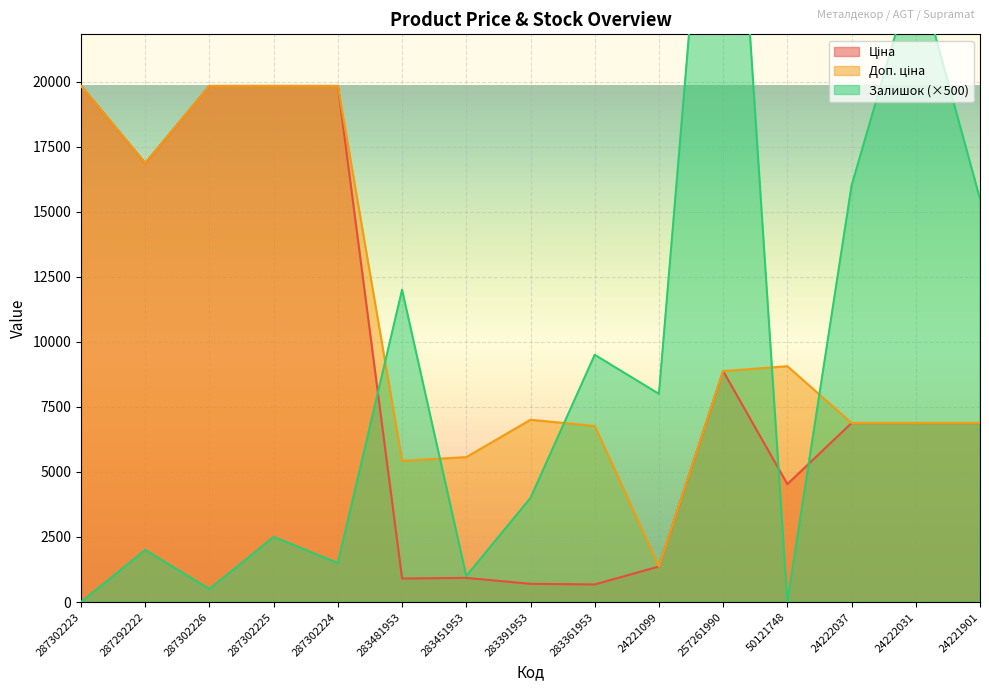

How many times do Ціна and Залишок cross each other?

3